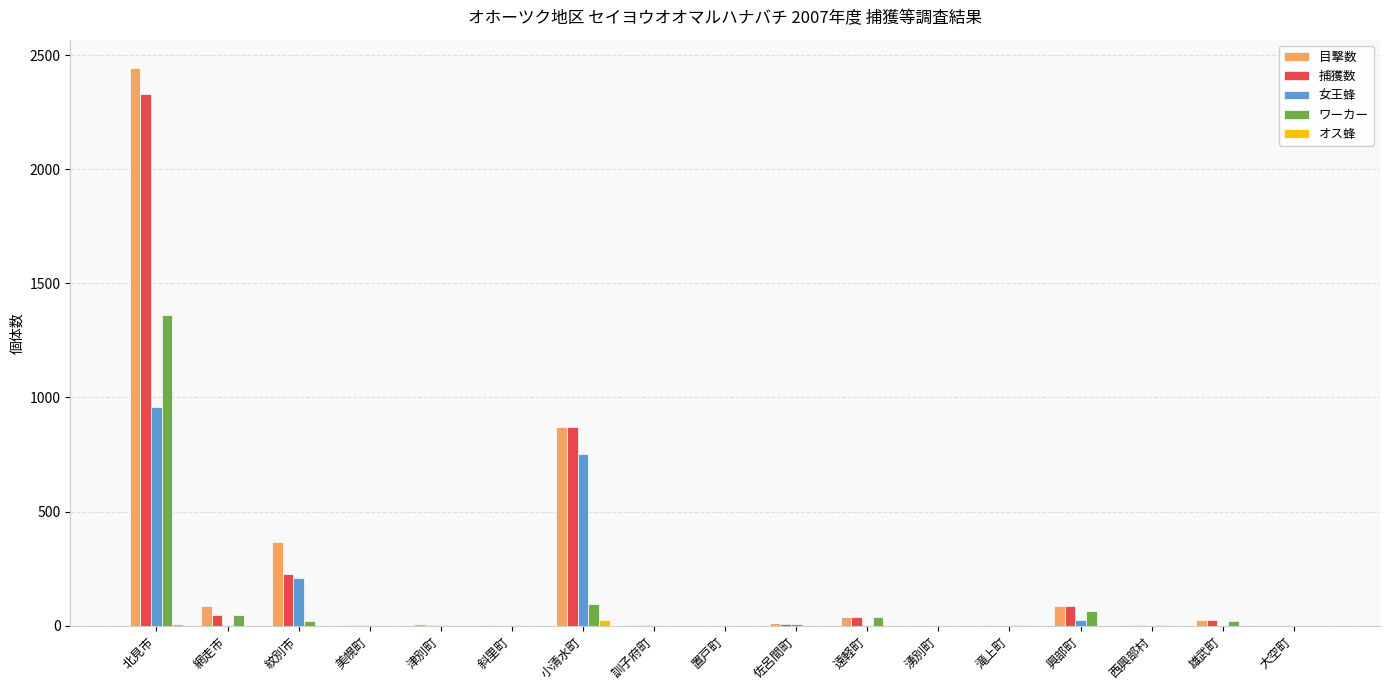

What is the sum of all ワーカー values?

1656